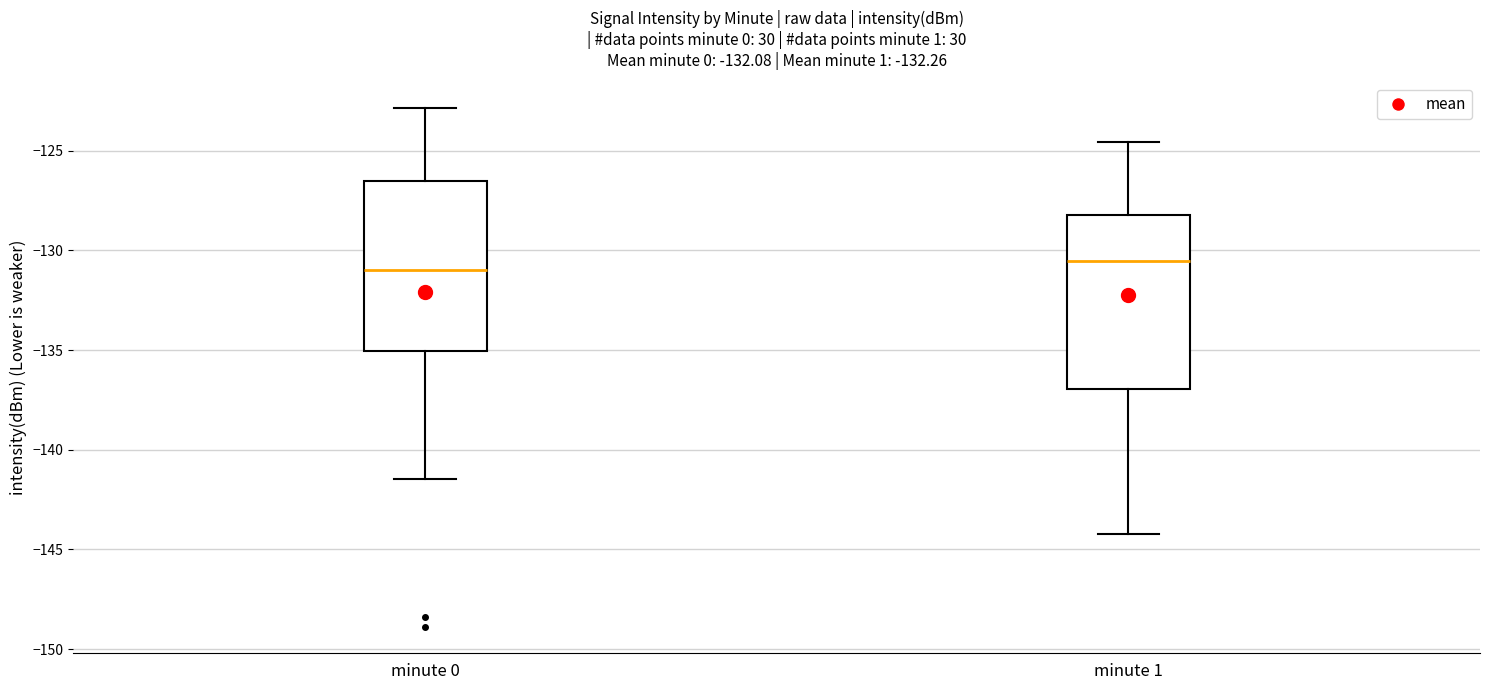

Where does the lower whisker of the box for minute 0 end on the y-axis? The values are not printed on the chart, so give them approximately, as read against the axis.

-141.5